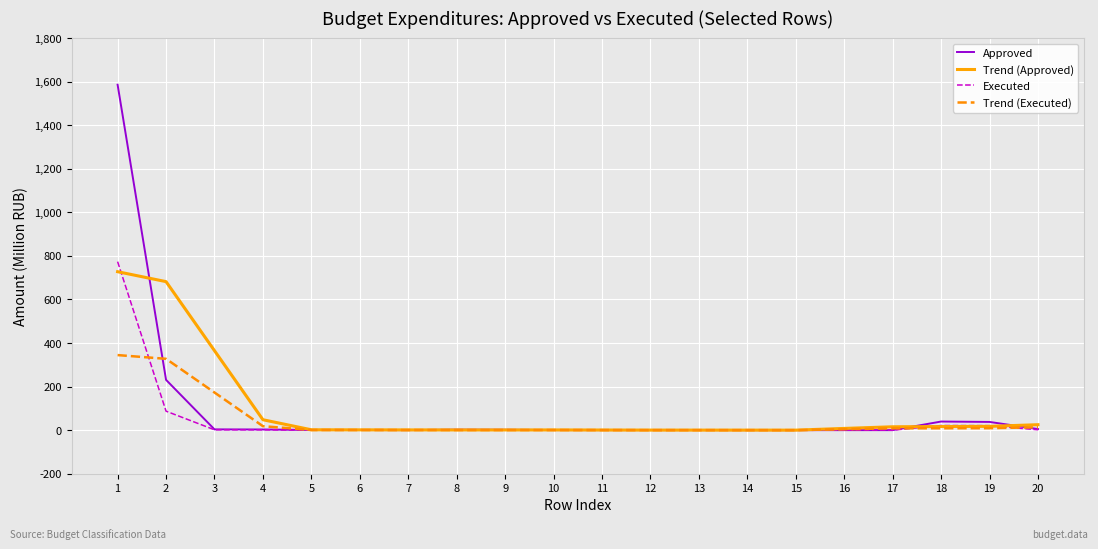

Which category has the highest value in the Executed series?

1